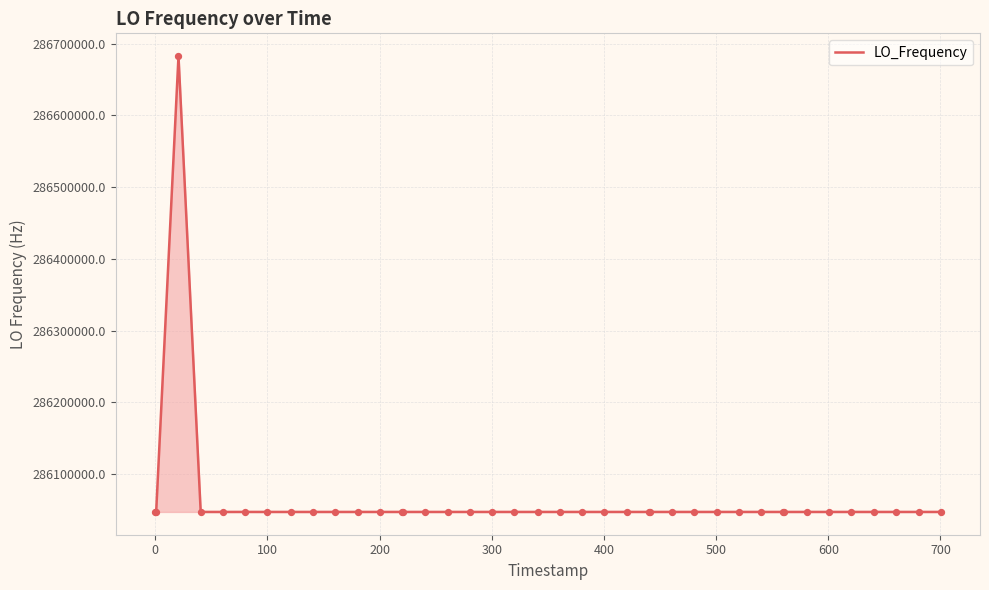

What is the smallest value displayed?

286046998.1